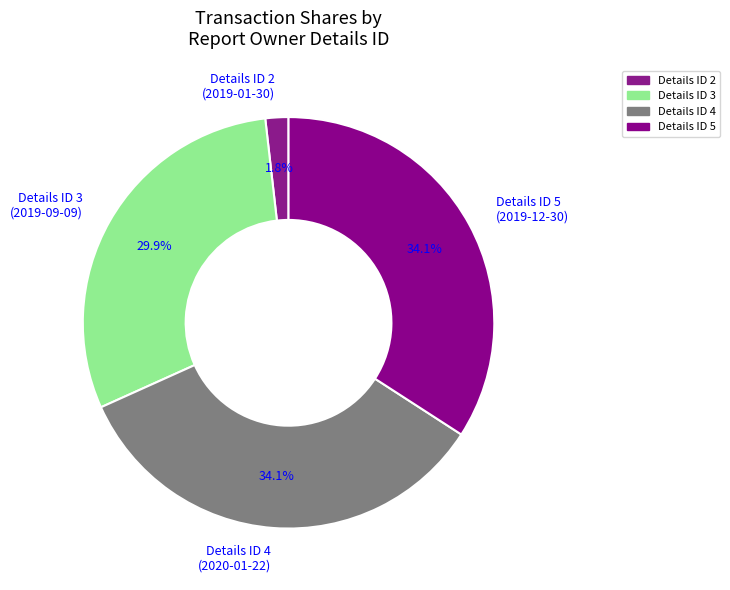

Is the sum of Details ID 3 (2019-09-09) and Details ID 5 (2019-12-30) greater than half?

Yes